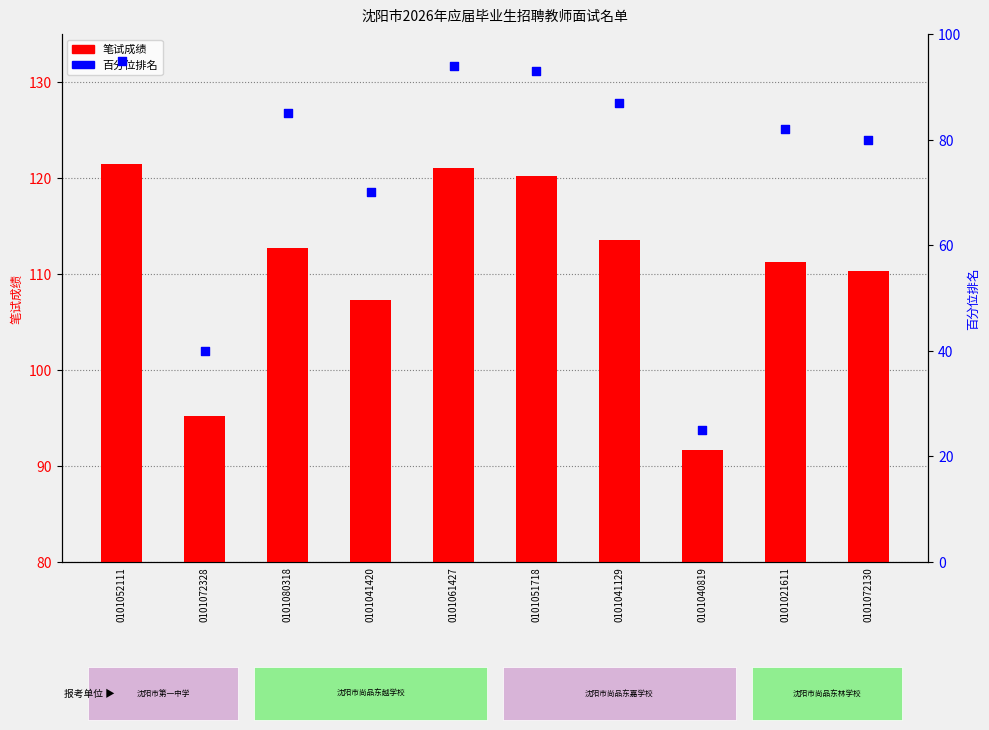

Which series contains the lowest Y value?

百分位排名